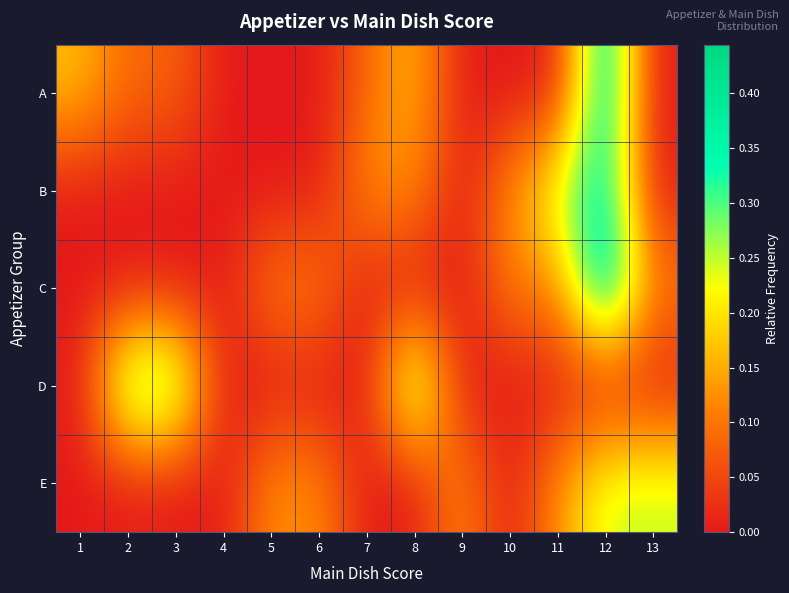

At how many categories does at least one series exceed 0?

12